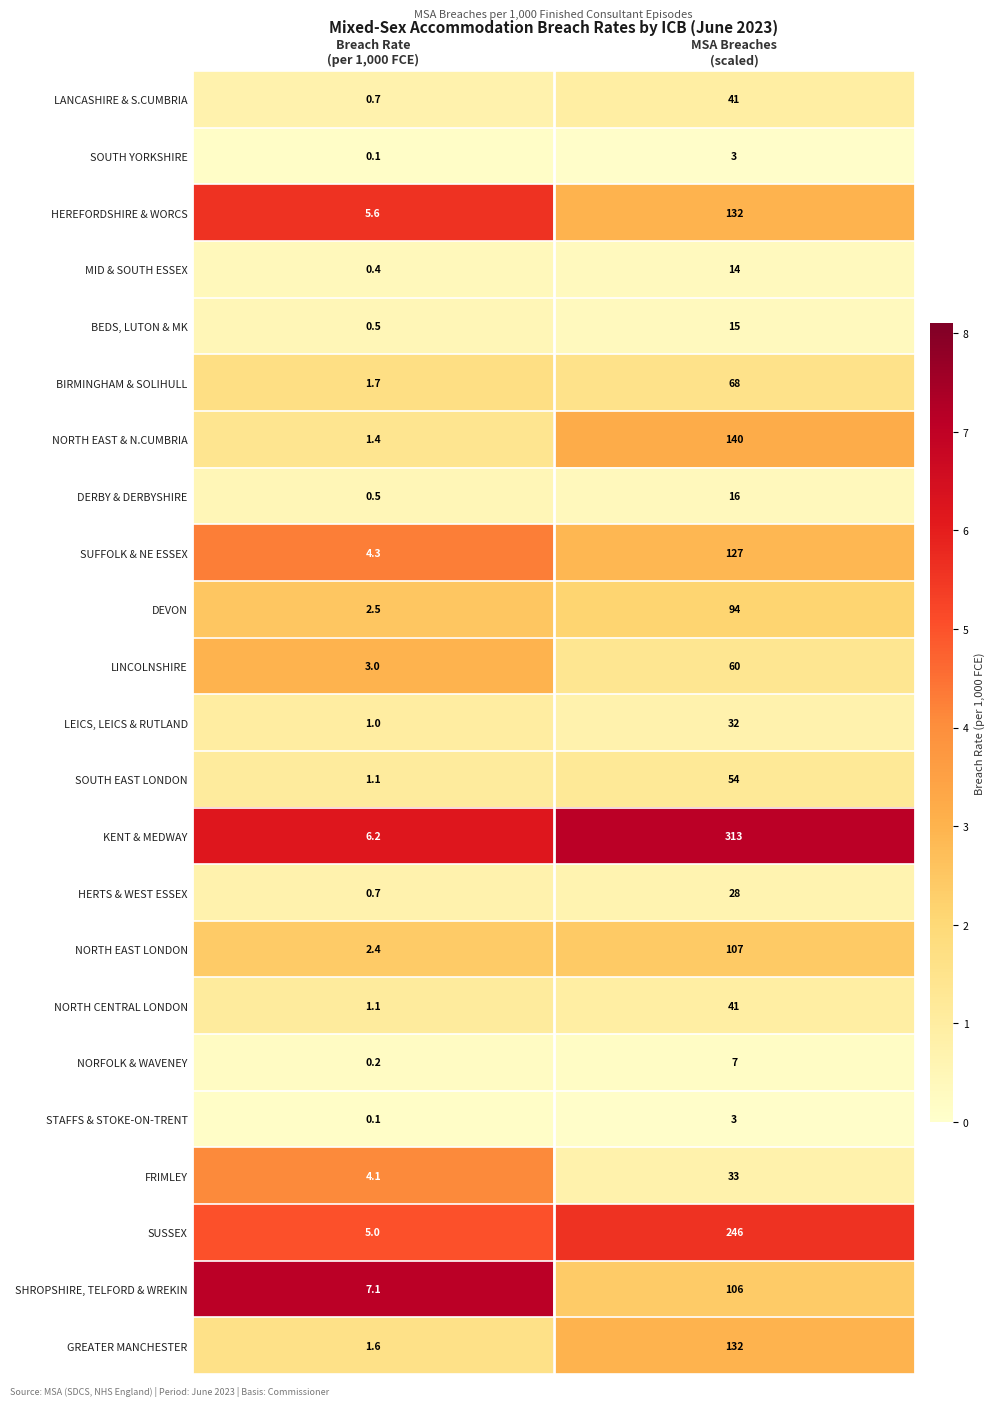

Count the number of data series in this chart.

23